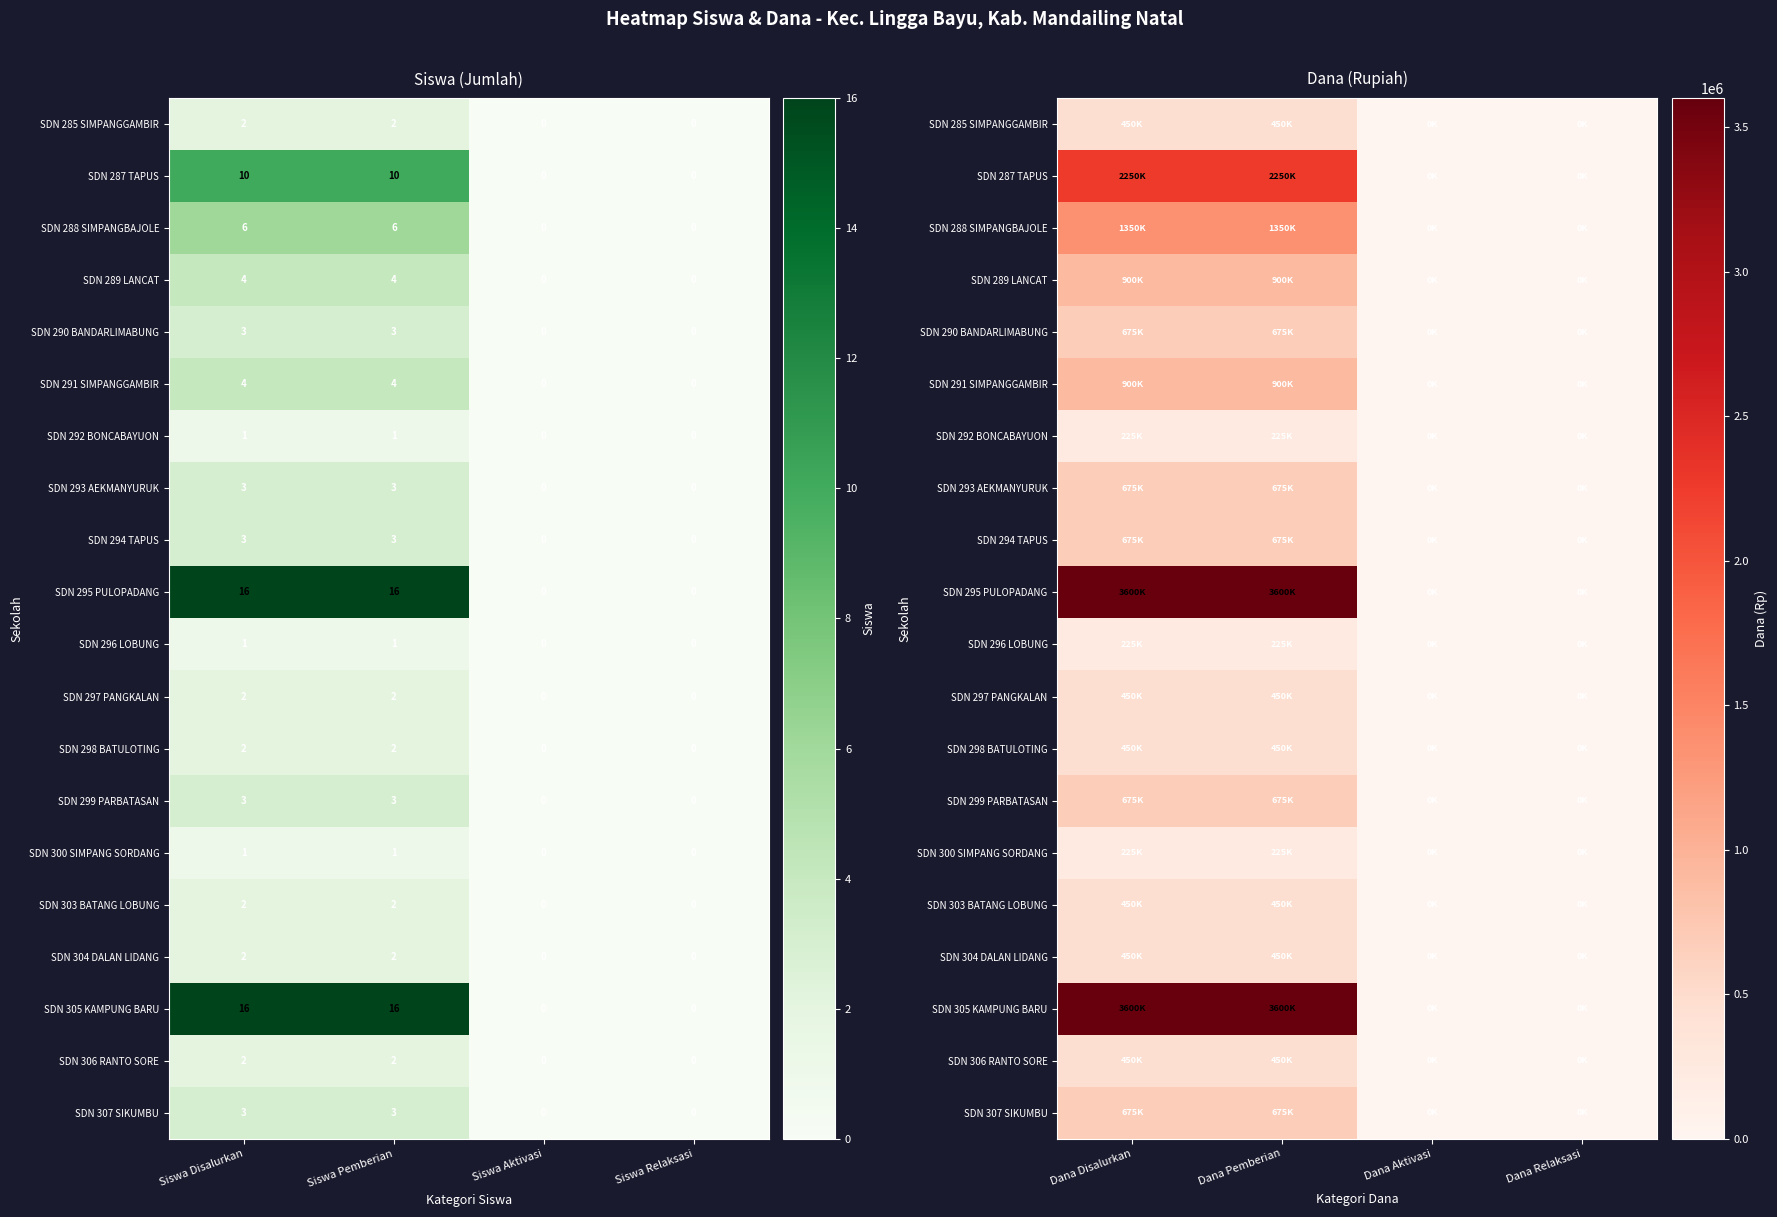

Which series changed the most between Dana Disalurkan and Dana Relaksasi?

SDN 295 PULOPADANG